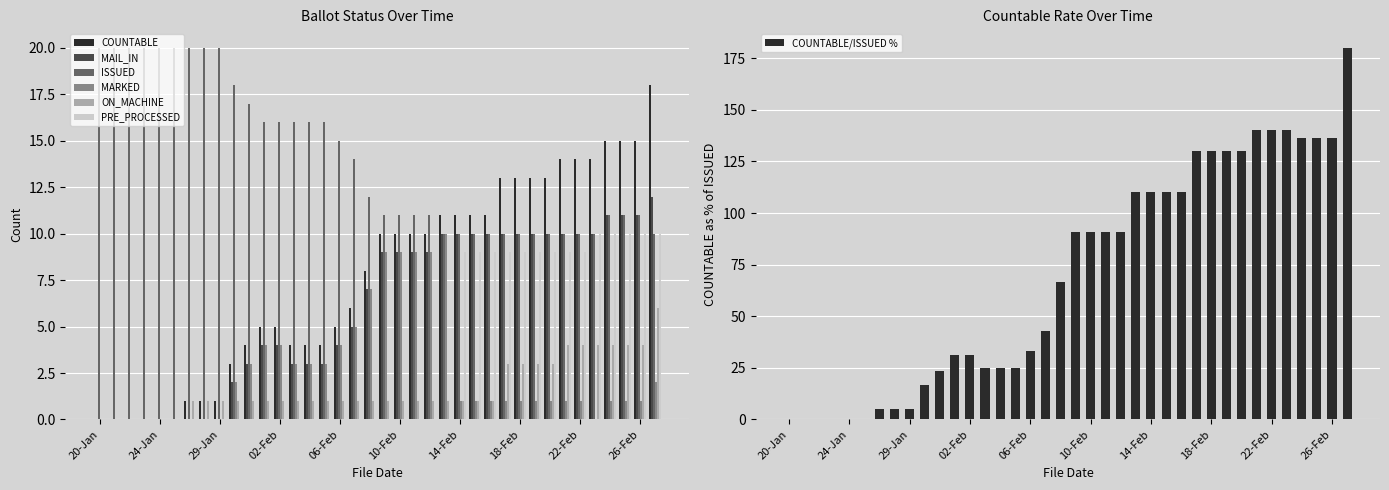

What is the value of the ISSUED bar at the 8th from the left?

20